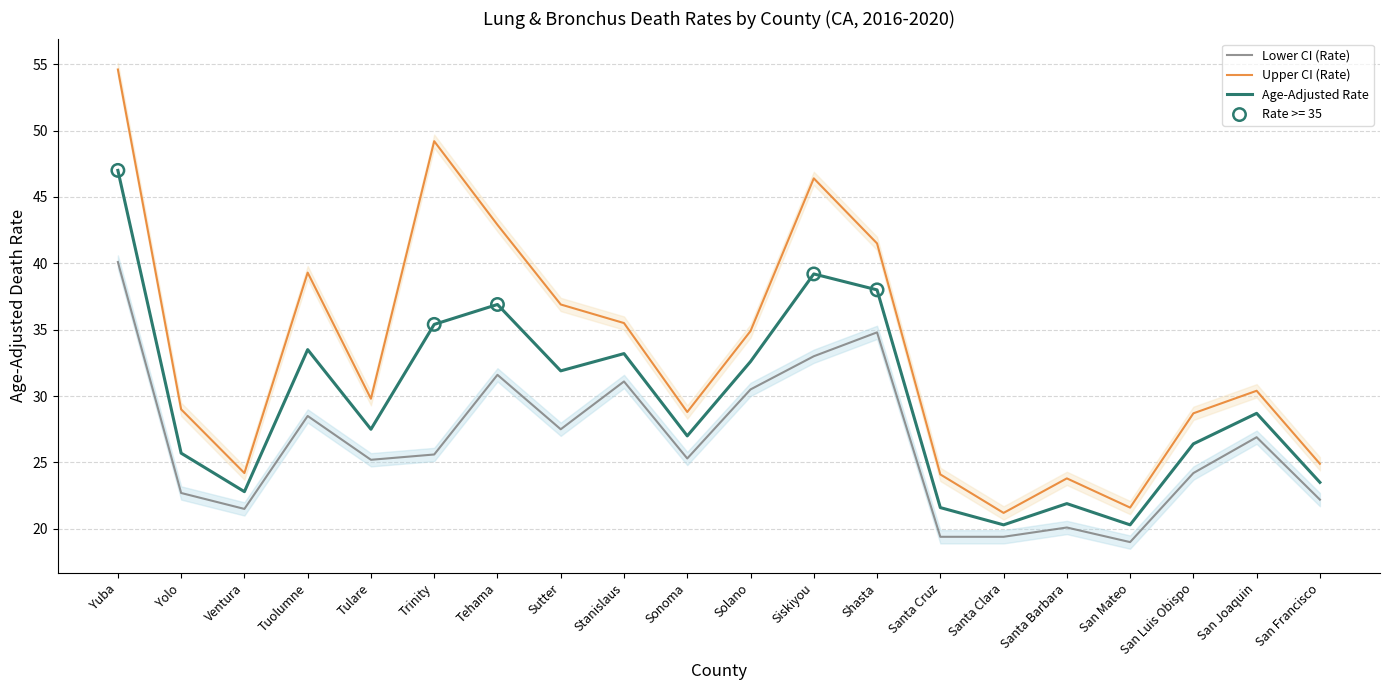

What is the total value across all series at Yuba?

141.7